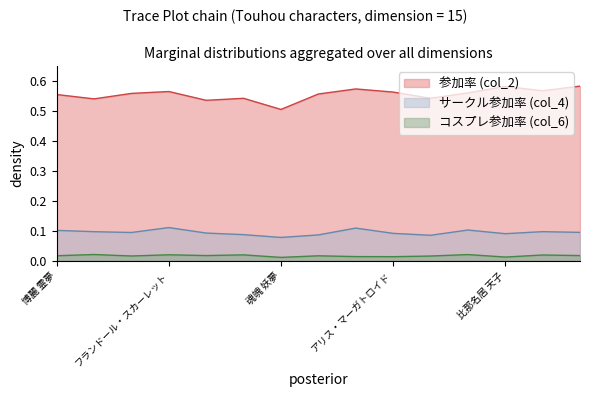

Is the value of コスプレ参加率 (col_6) at 藤原 妹紅 greater than the value of 参加率 (col_2) at 射命丸 文?

No